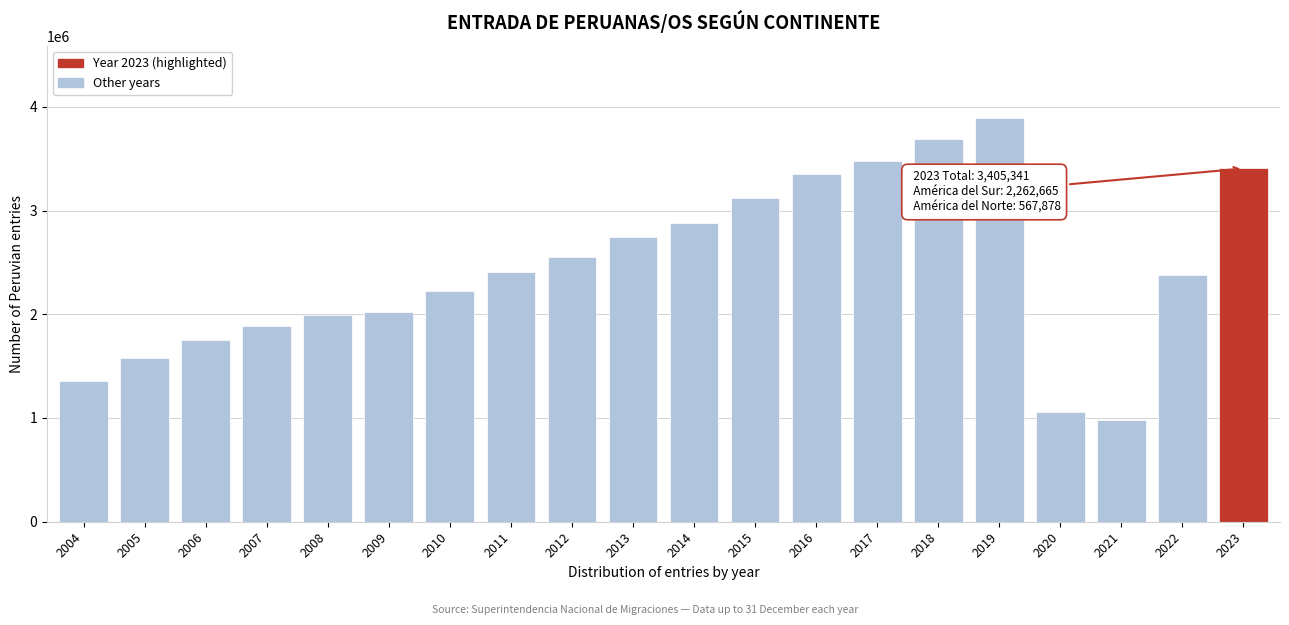

Reading left to right, extract all data points from this chart.

2004=1357292	2005=1579195	2006=1751043	2007=1885212	2008=1991241	2009=2023569	2010=2221017	2011=2407417	2012=2548403	2013=2744795	2014=2882829	2015=3121039	2016=3354275	2017=3480670	2018=3691894	2019=3888676	2020=1060160	2021=977951	2022=2375014	2023=3405341